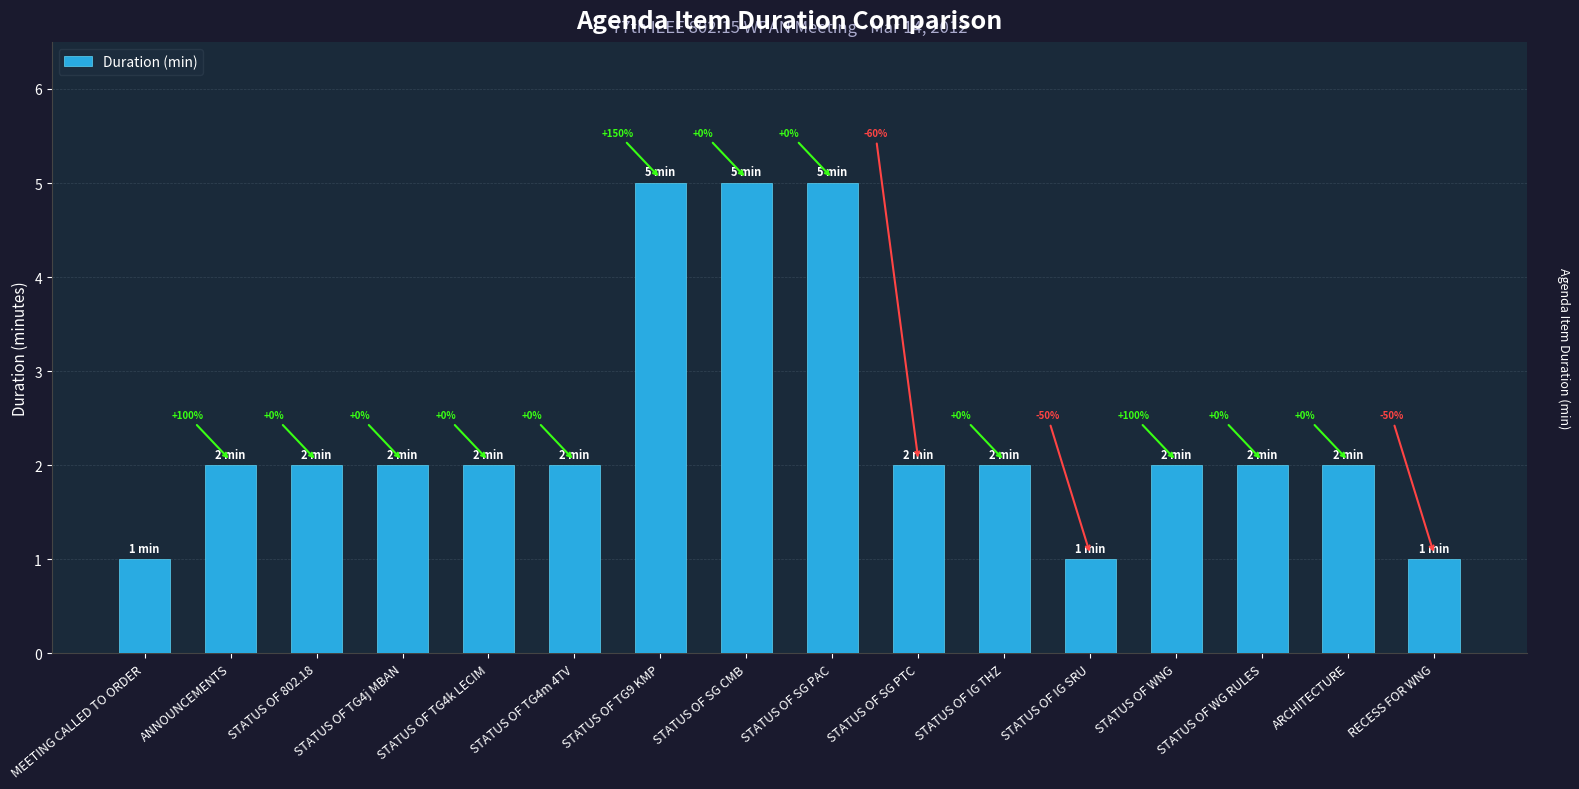

What value does the data have at STATUS OF SG CMB?

5